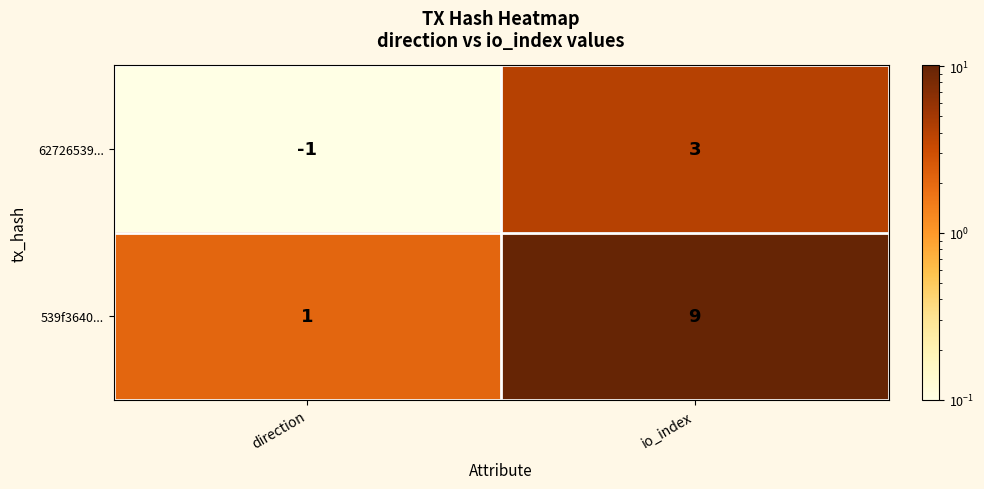

Reading left to right, extract all data points from this chart.

62726539...: -1	3
539f3640...: 1	9